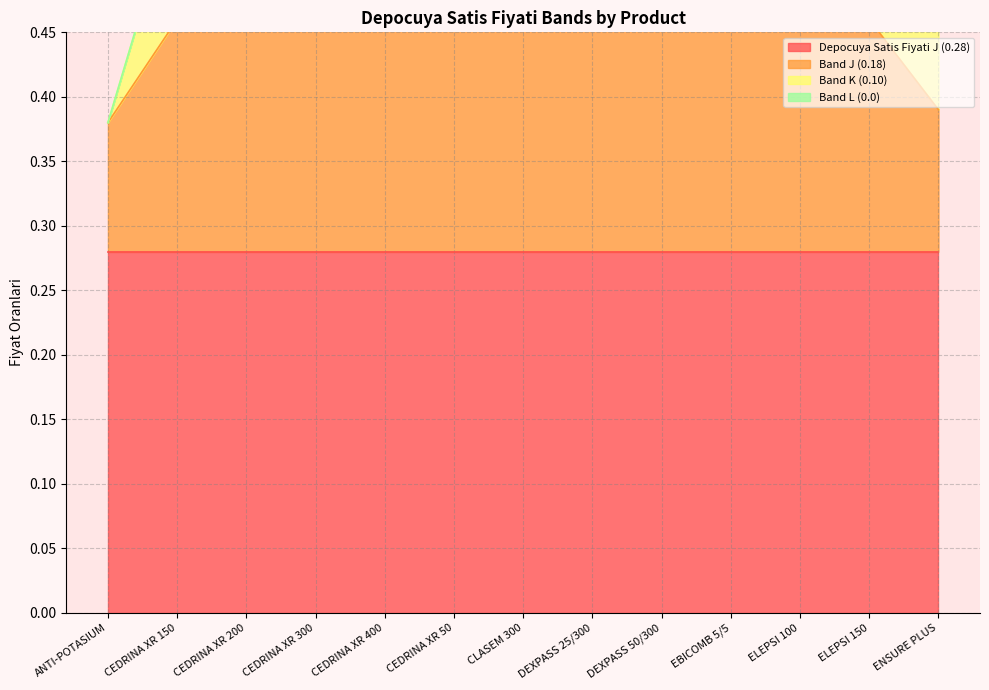

Read the Band K (0.10) value at ENSURE PLUS.

0.1